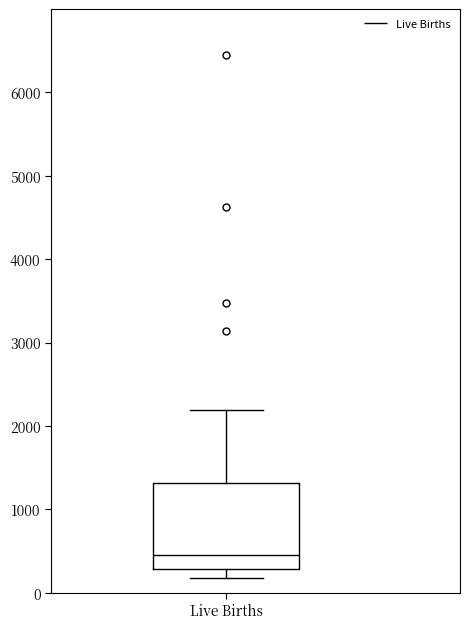

Transcribe this box plot: give where the median line is, the range the box spans, and where the two whiskers end, as read against the y-axis. The values are not printed on the chart, so give them approximately, as read against the axis.

median 500, box 300 to 1300, whiskers 200 to 2200